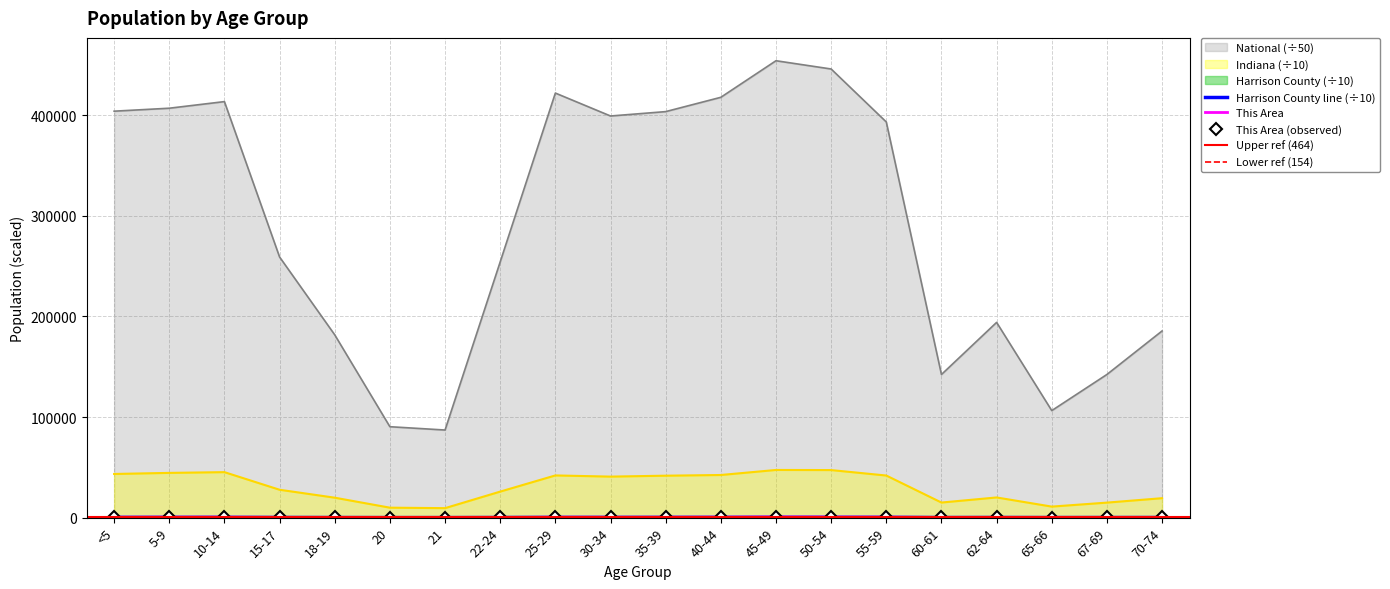

Which series has the largest total across all categories?

National